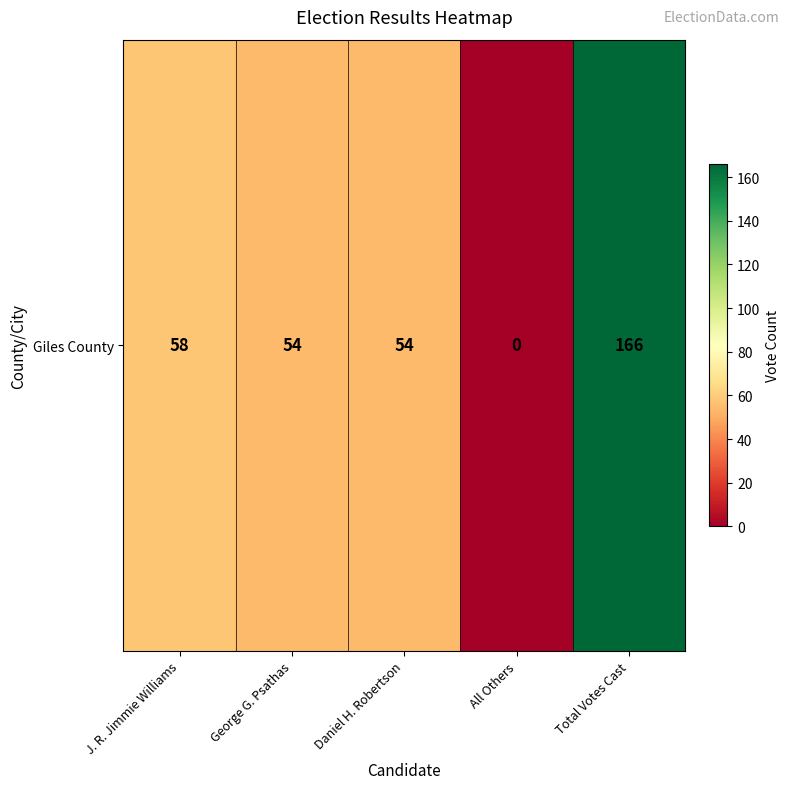

The chart shows a value of 23 at Daniel H. Robertson. True or false?

False